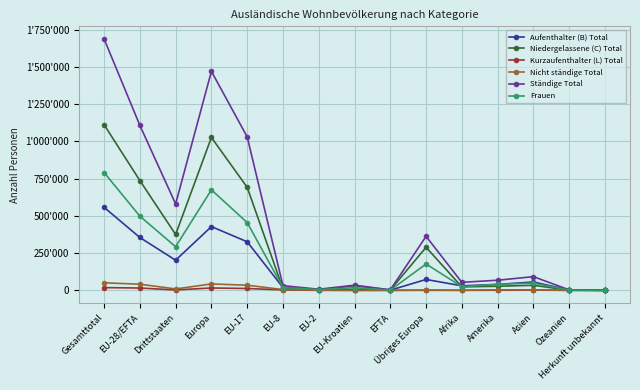

What are all the series names shown in the legend?

Aufenthalter (B) Total, Niedergelassene (C) Total, Kurzaufenthalter (L) Total, Nicht ständige Total, Ständige Total, Frauen